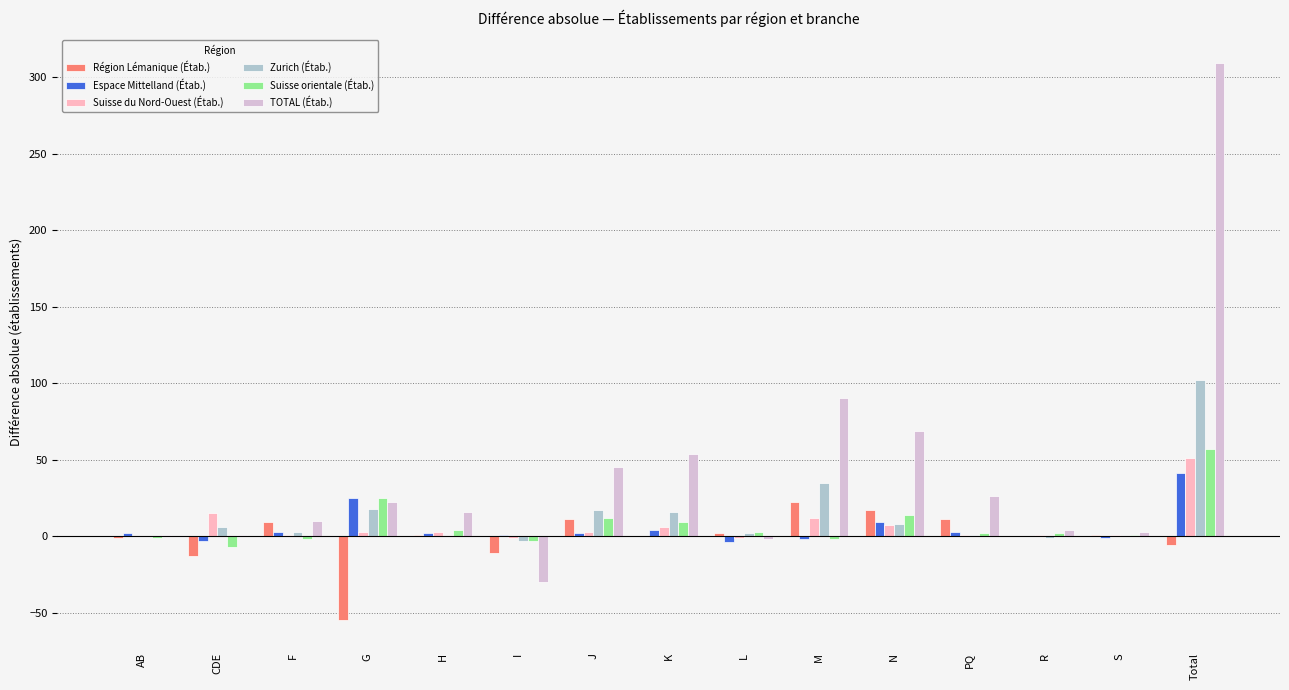

At which label is TOTAL (Étab.) closest to 139?

M